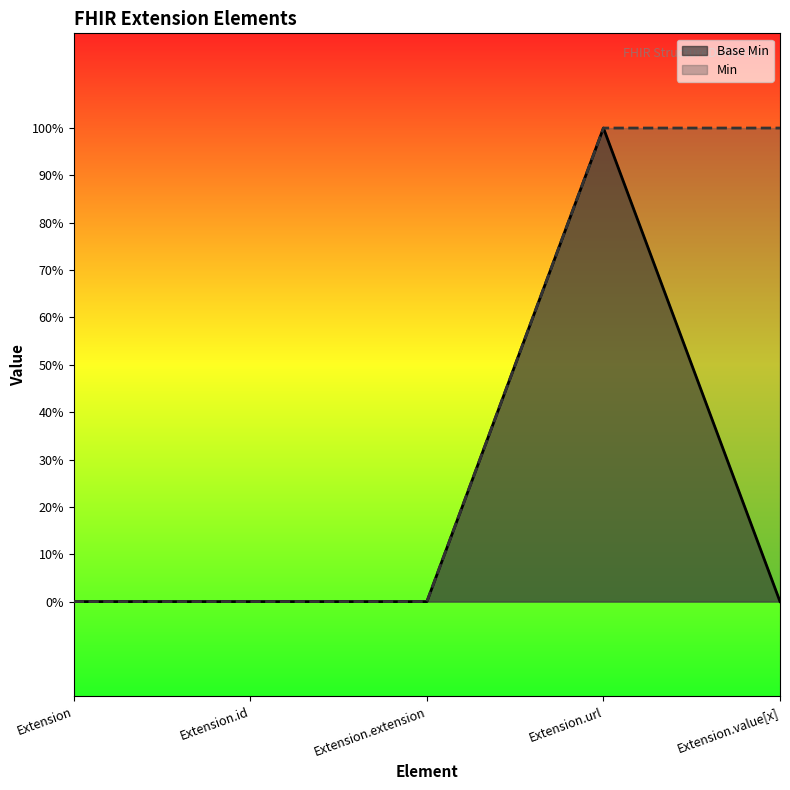

The chart shows a value of 1 at Extension.url. True or false?

True